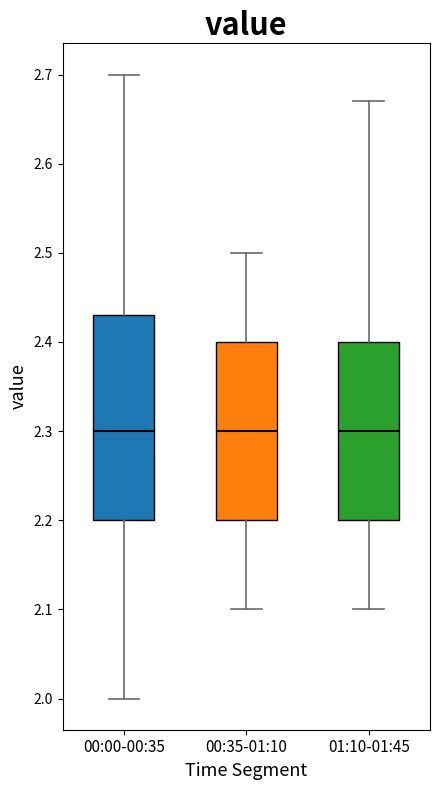

Reading left to right, transcribe this box plot: for each box, give where its median line is, the range the box spans, and where its two whiskers end, as read against the y-axis. The values are not printed on the chart, so give them approximately, as read against the axis.

00:00-00:35: median 2.30, box 2.20 to 2.43, whiskers 2.00 to 2.70
00:35-01:10: median 2.30, box 2.20 to 2.40, whiskers 2.10 to 2.50
01:10-01:45: median 2.30, box 2.20 to 2.40, whiskers 2.10 to 2.67